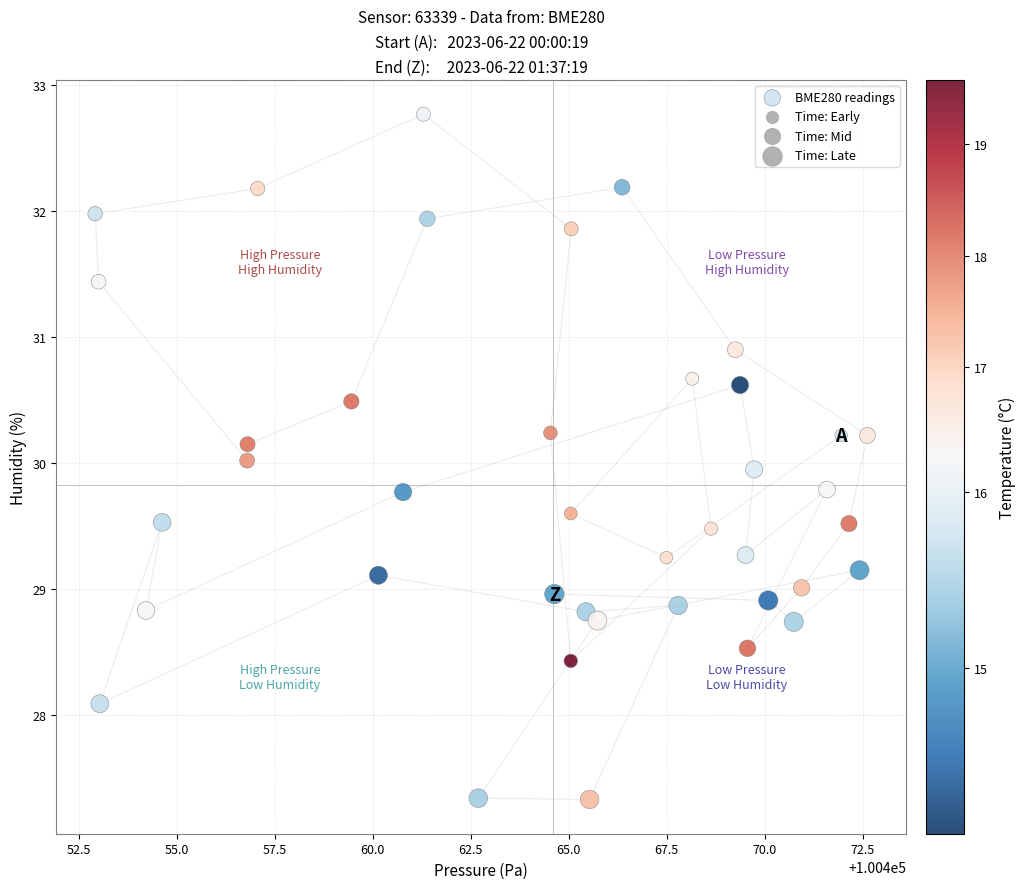

What is the range of X values (max minus min)?

19.7